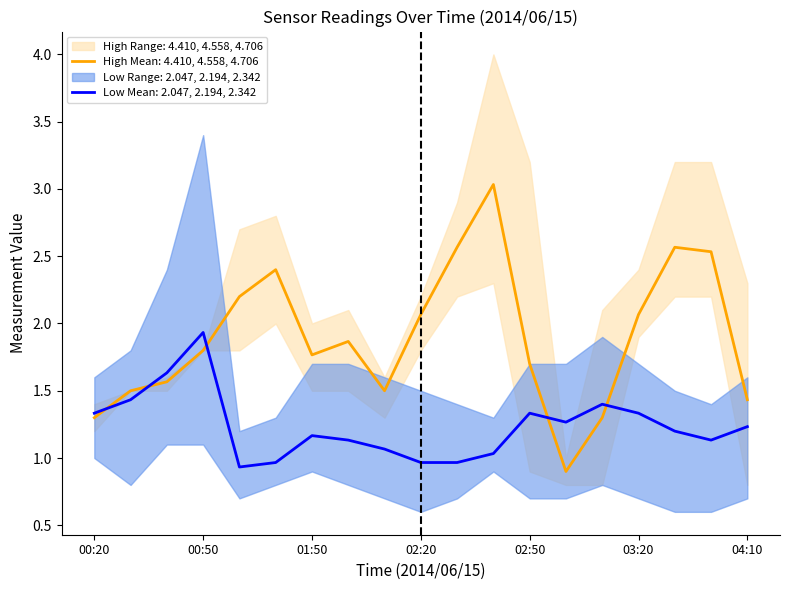

The value of Low Mean: 2.047, 2.194, 2.342 at 03:20 is 0.9. True or false?

False